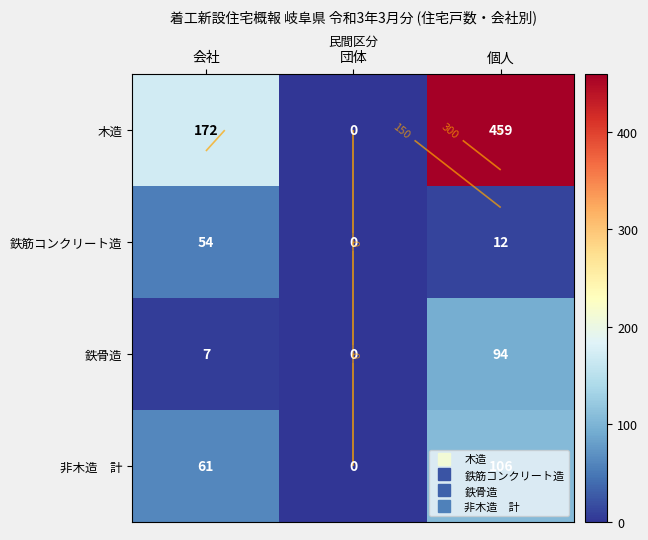

Which label corresponds to the largest value in the chart?

個人